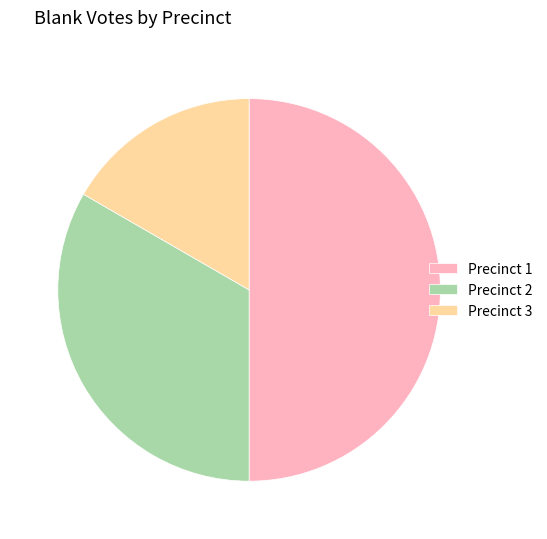

Count the number of slices in the pie.

3